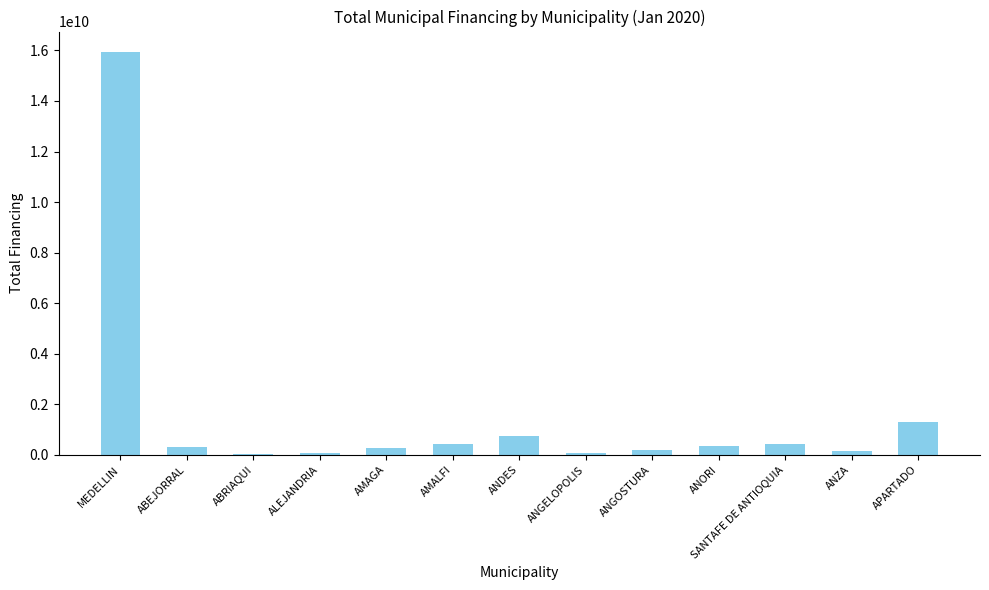

Approximately how many times larger is the value at ABEJORRAL compared to APARTADO?

0.2